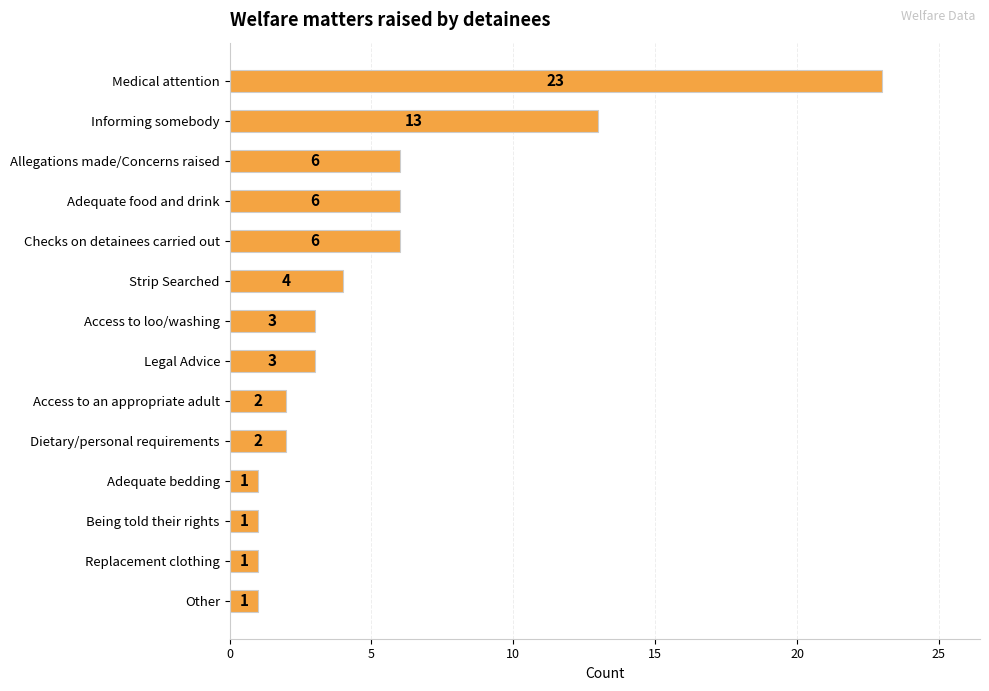

What is the average value?

5